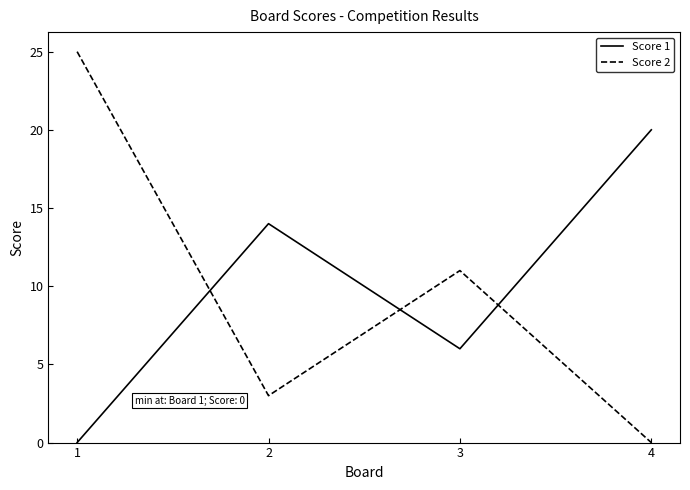

Reading right to left, list all the values displayed in this chart.

Score 1: 4=20	3=6	2=14	1=0
Score 2: 4=0	3=11	2=3	1=25